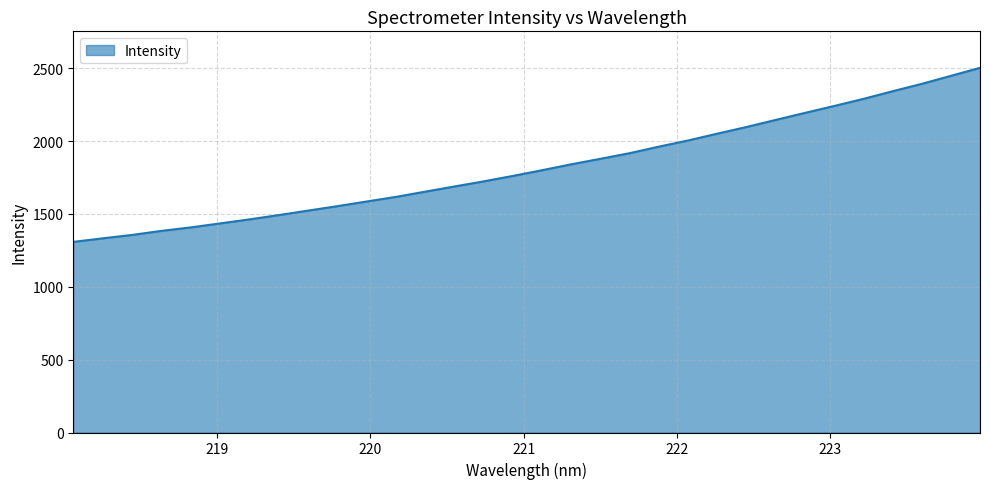

What is the difference between the maximum and minimum values?

1194.9